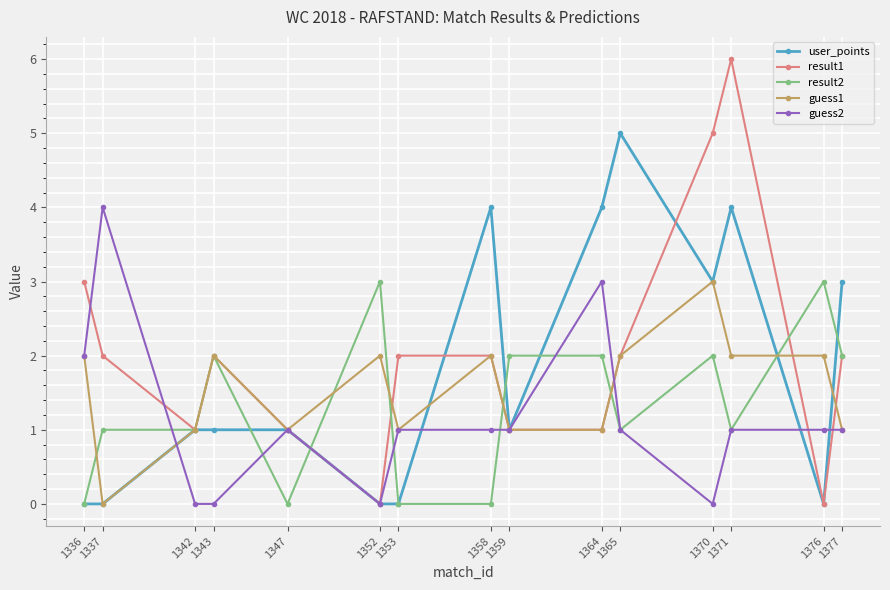

Which series ends up on top after the final intersection of result1 and guess2?

result1